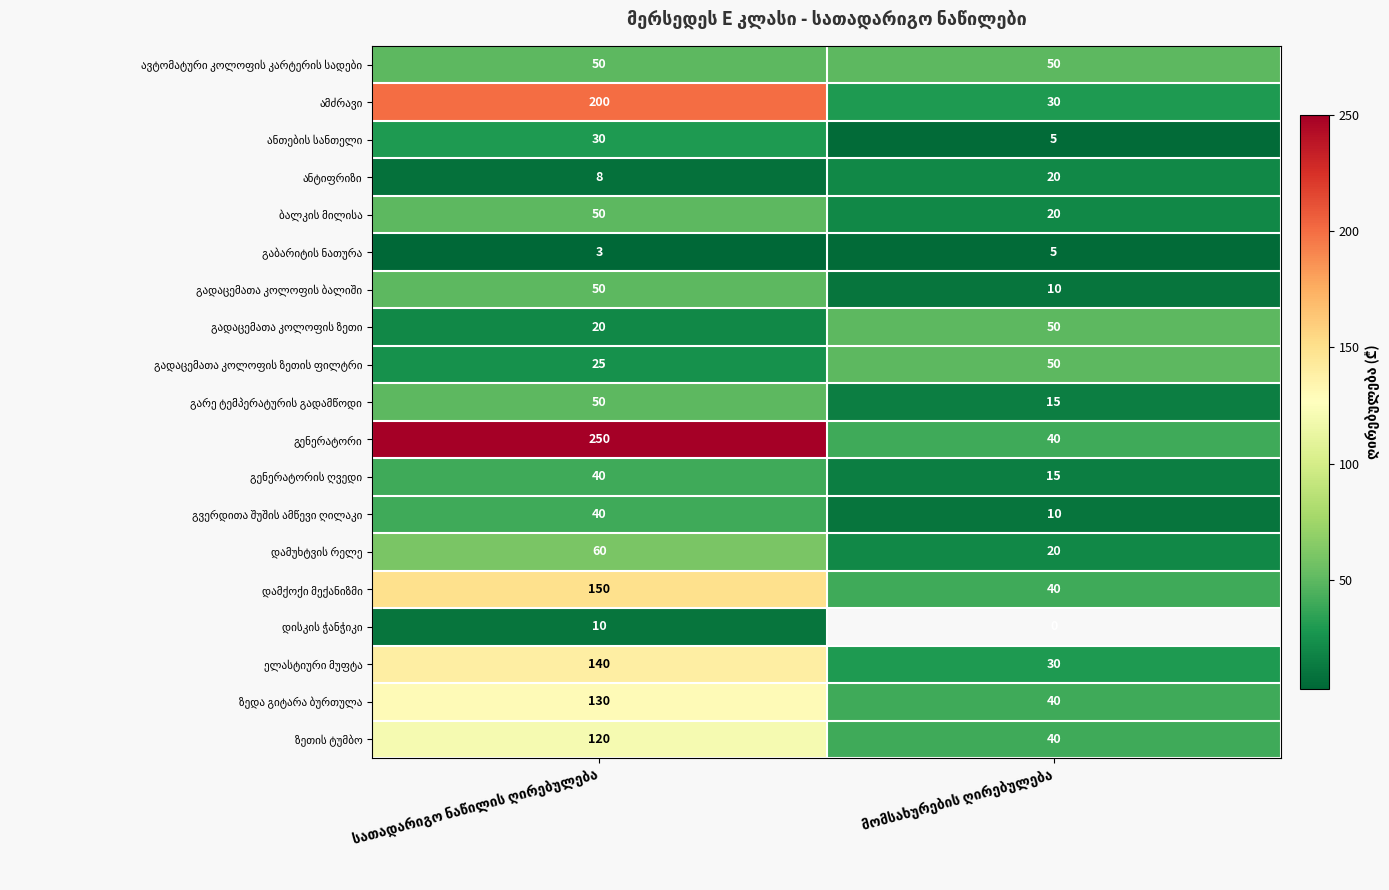

Count the ბალკის მილისა values in the range 20 to 50.

2